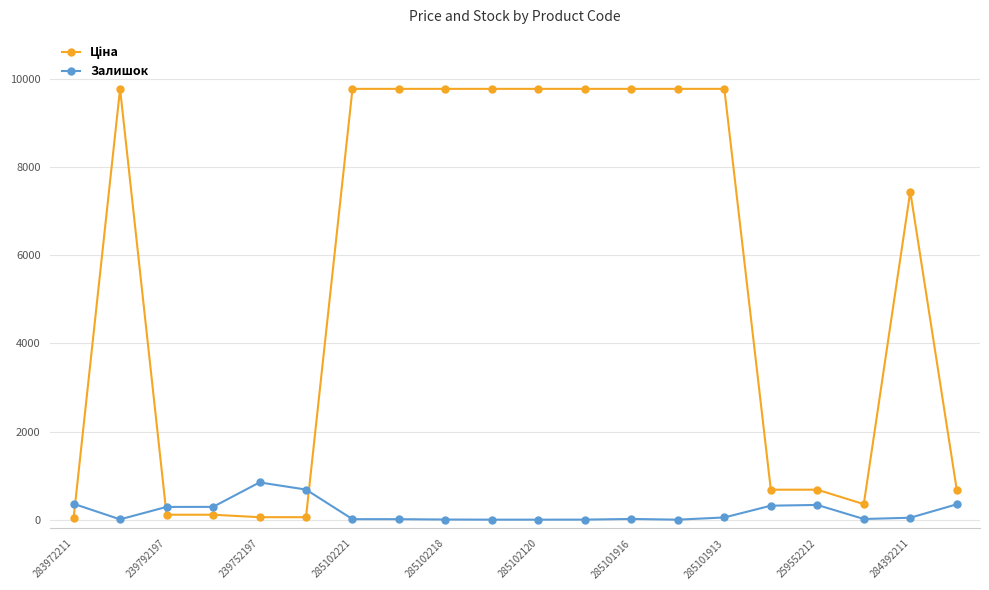

What is the difference between the maximum and minimum values in the Залишок series?

845.0